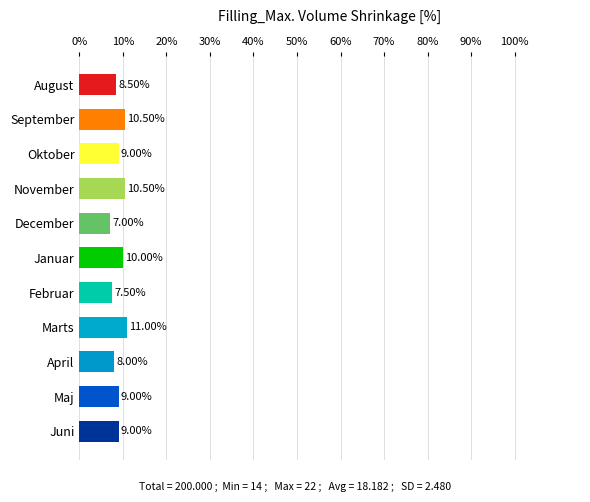

What is the difference between the second highest and minimum values?

3.5